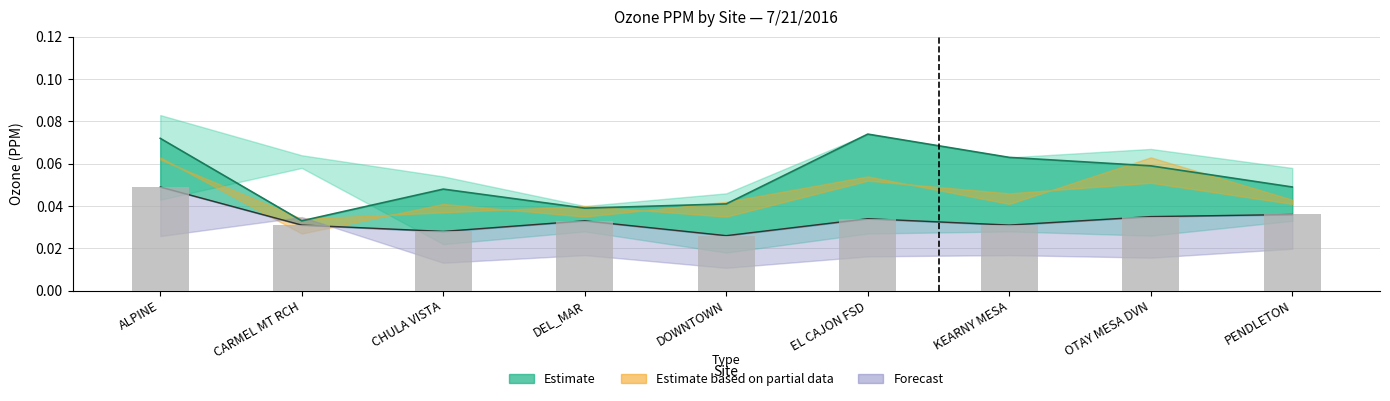

True or false: Hour 10 has a value of 0.0 at EL CAJON FSD.

False